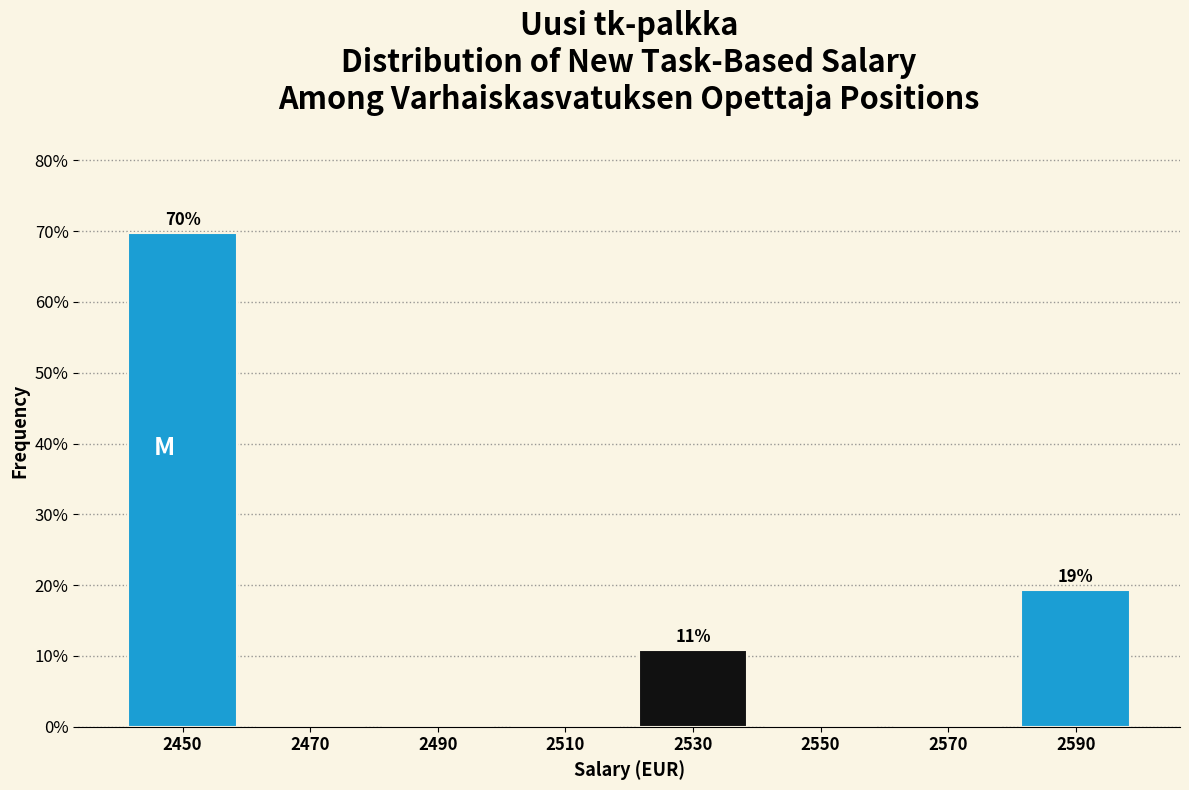

Over which range of the x-axis is the bar tallest?

2440 to 2460